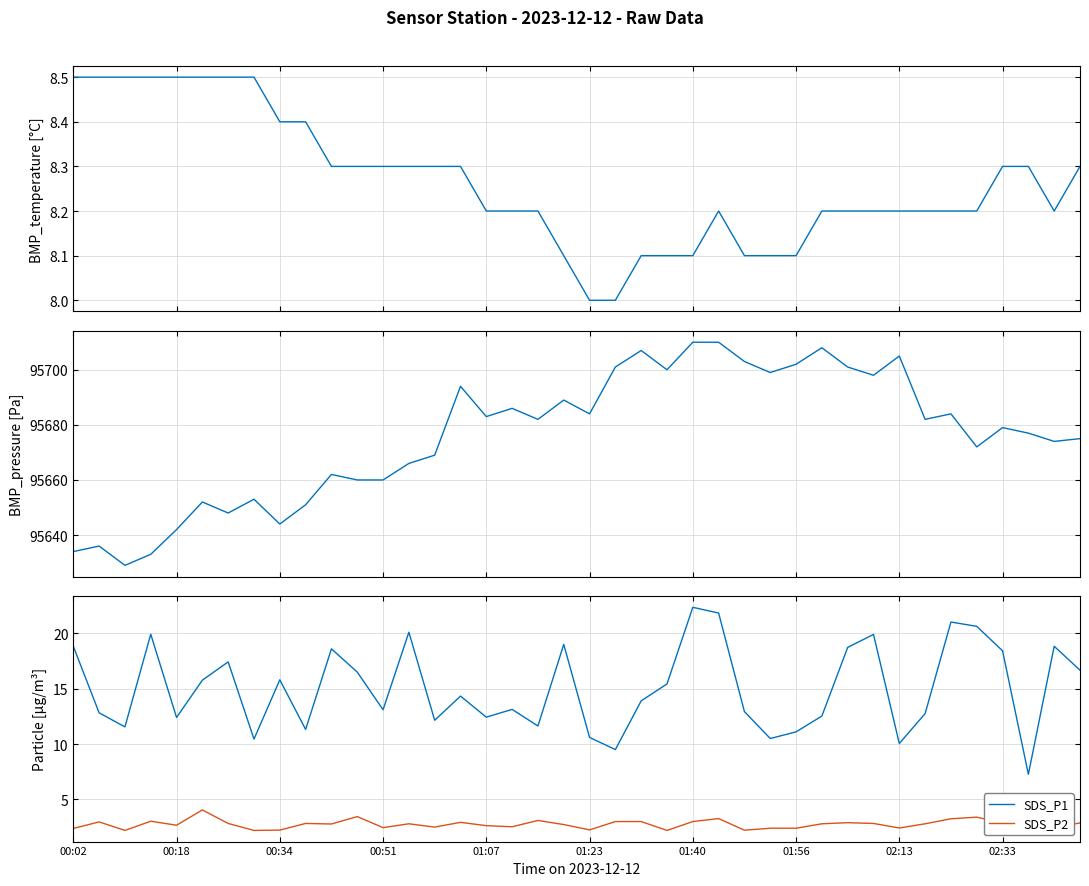

True or false: SDS_P1 and SDS_P2 intersect in this chart.

False